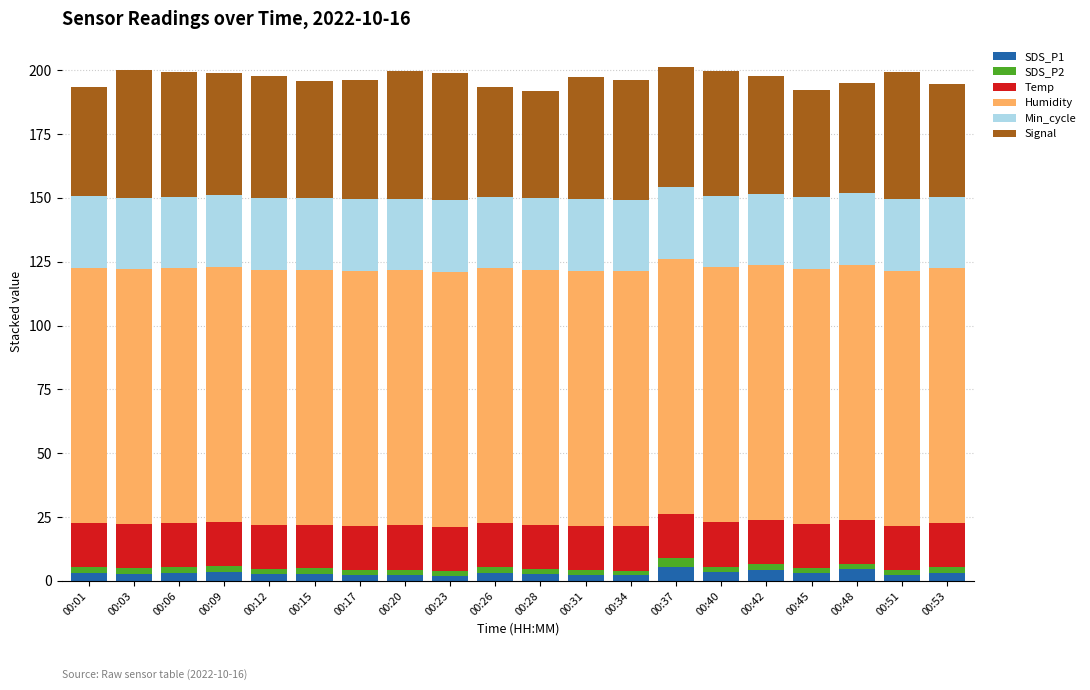

What is the sum of all SDS_P1 values?

59.5